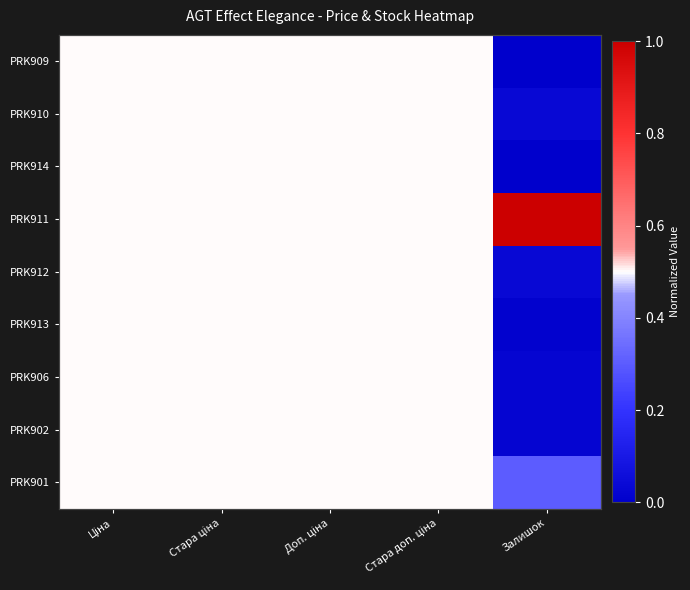

Where is PRK912 nearest to the value 0?

Залишок